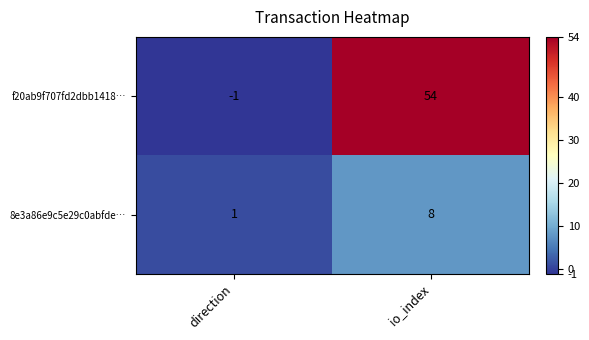

Rank the series by their average value, from lowest to highest.

8e3a86e9c5e29c0abfde…, f20ab9f707fd2dbb1418…